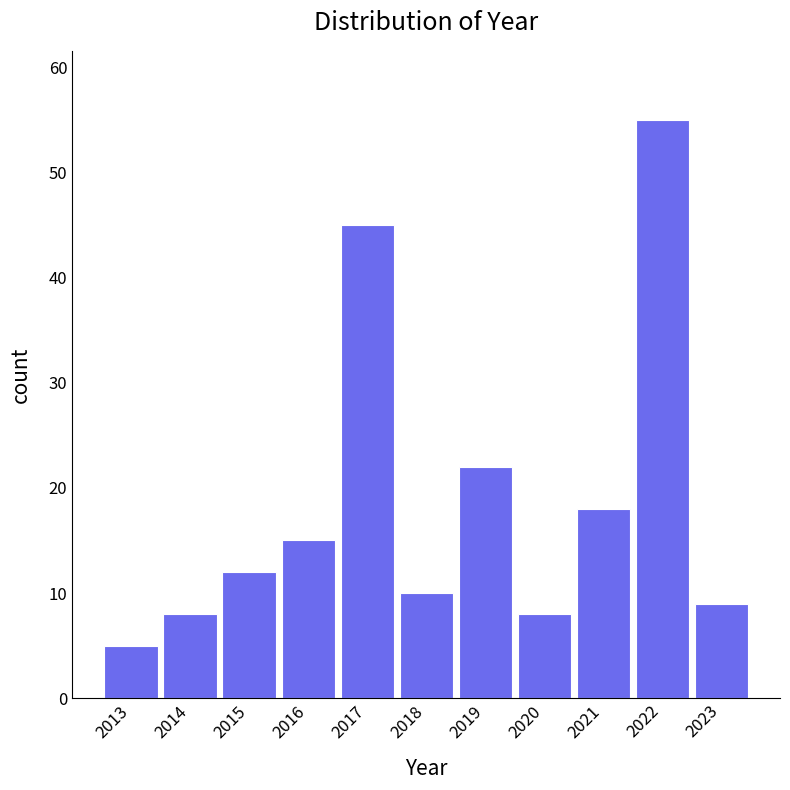

Reading right to left, list all the values displayed in this chart.

2023=9	2022=55	2021=18	2020=8	2019=22	2018=10	2017=45	2016=15	2015=12	2014=8	2013=5